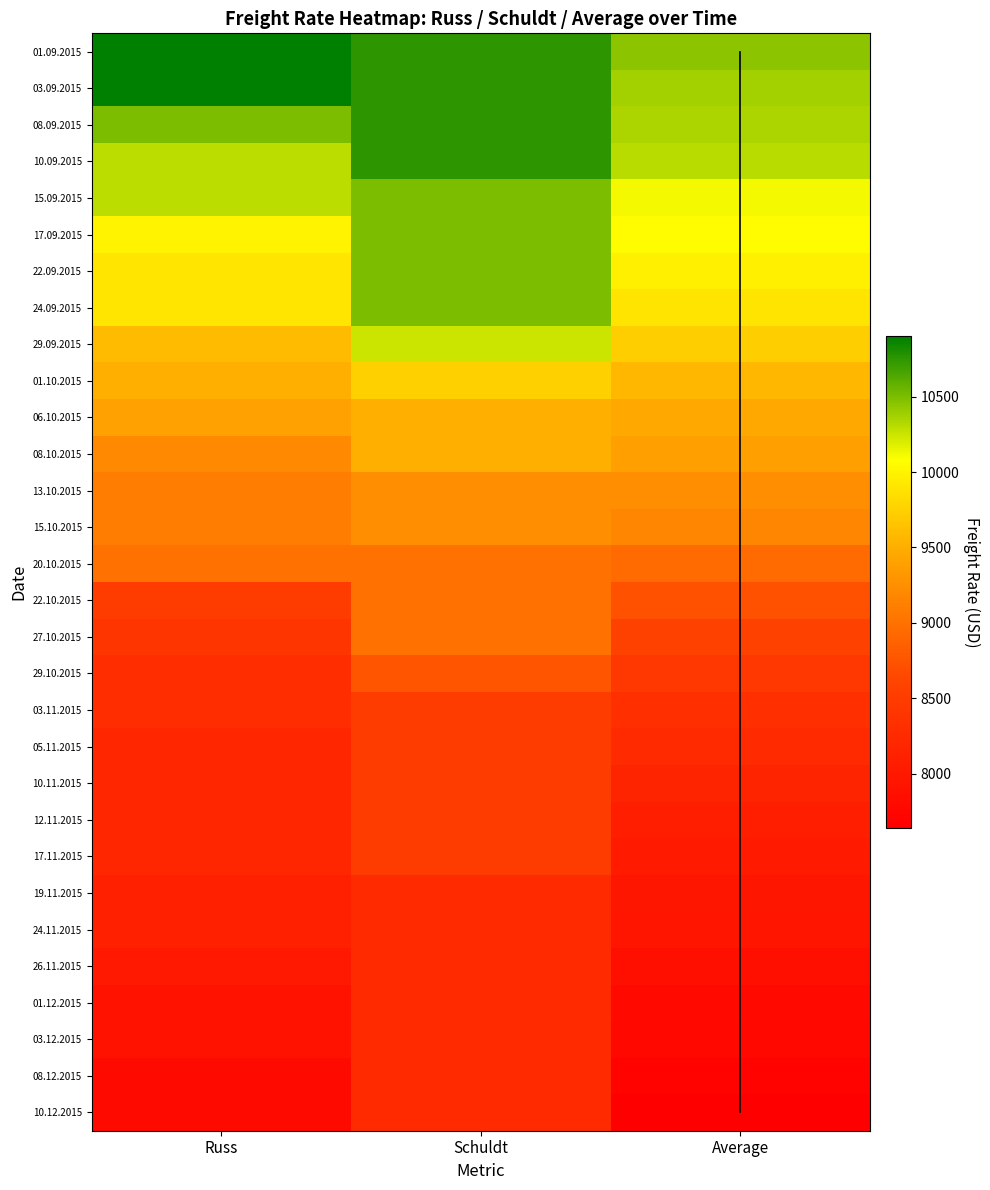

Which series changed the most between Russ and Average?

03.09.2015